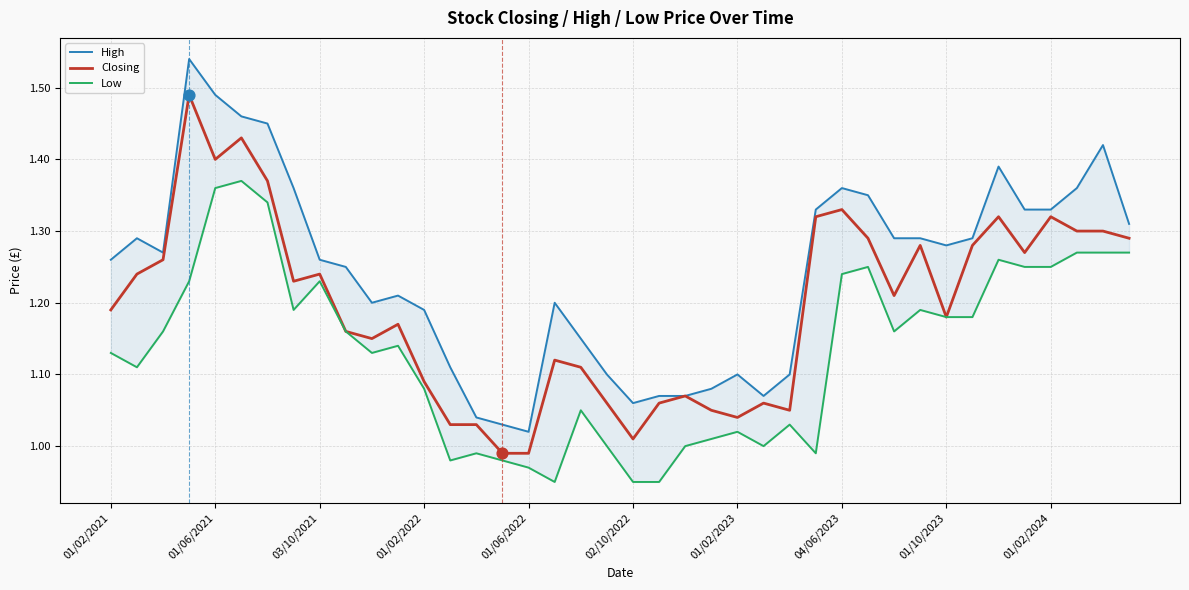

Which series has the largest Y range (max minus min)?

High